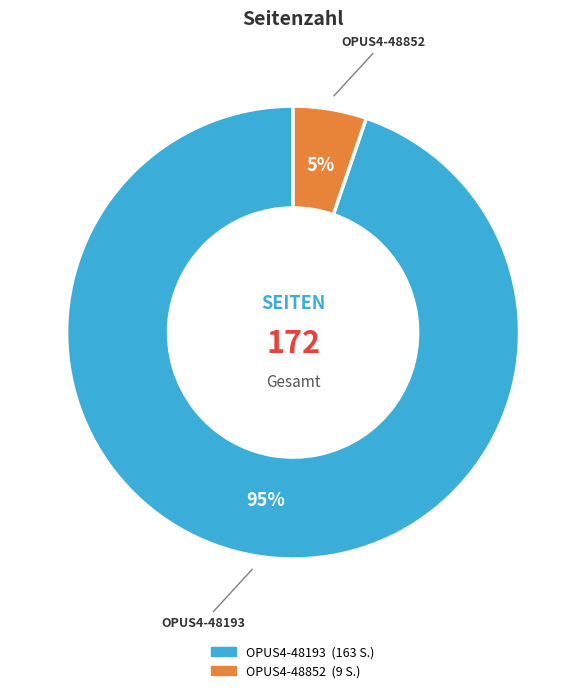

How many slices are in this pie chart?

2